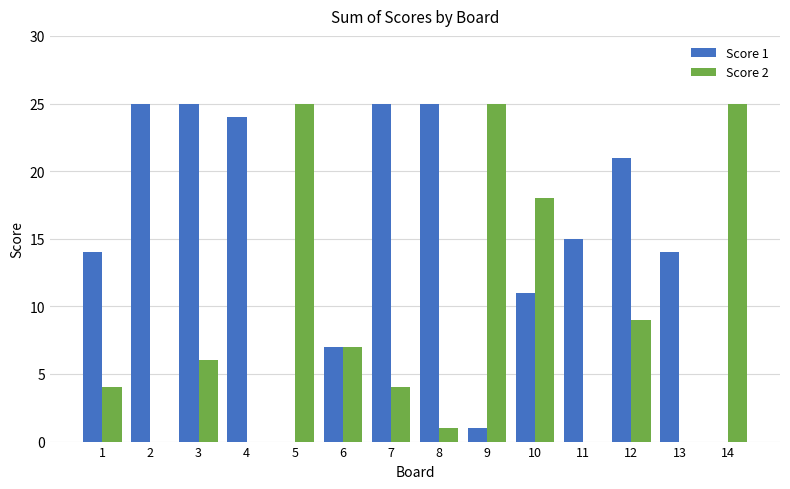

The Score 1 series shows 15 at 11. True or false?

True